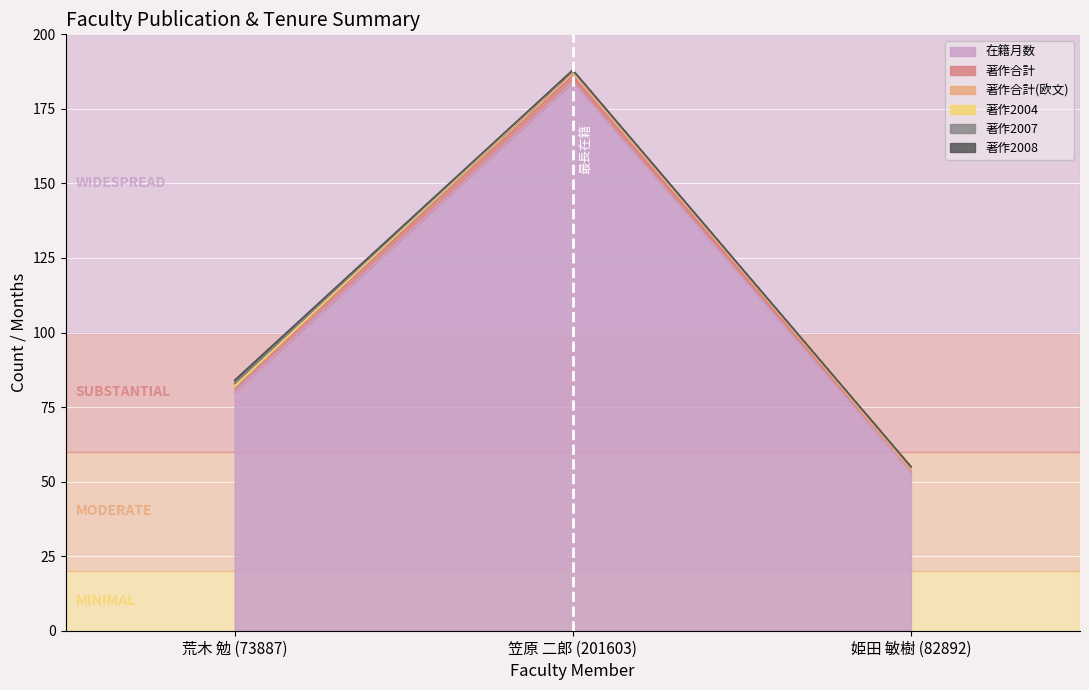

What position from the right is 笠原 二郎 (201603)?

2